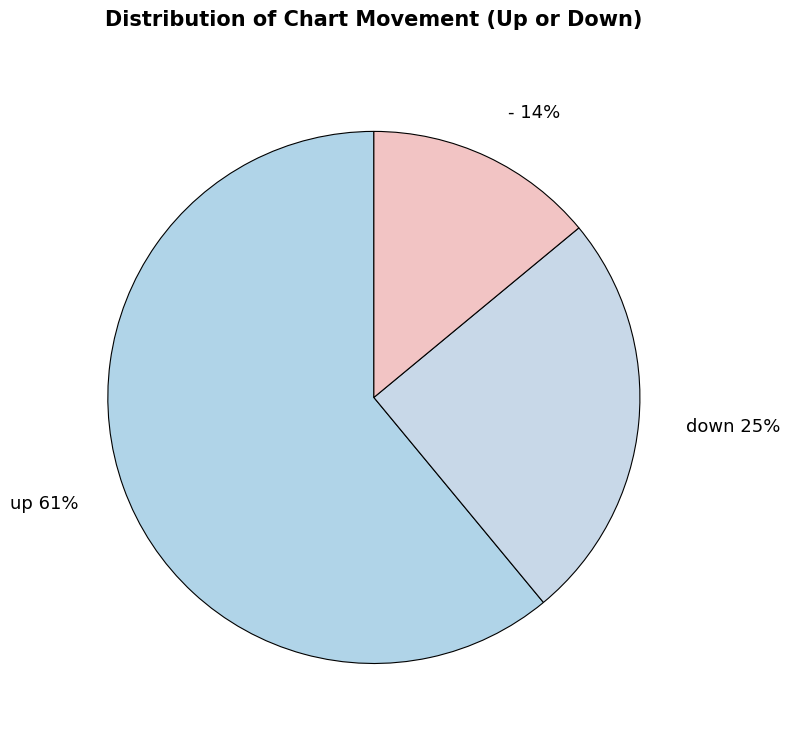

To the nearest percent, what is the difference between the largest and smallest slice percentages?

47%